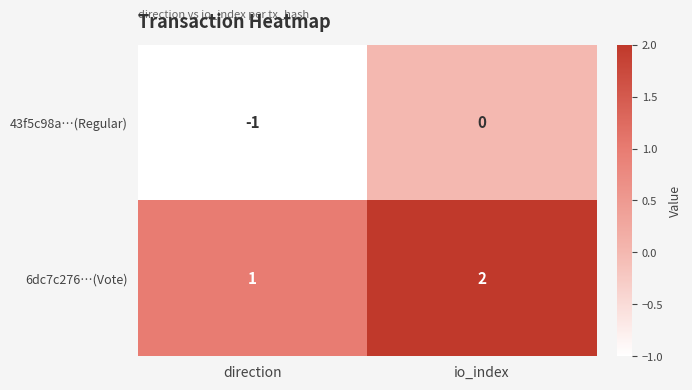

Which series has the largest total across all categories?

6dc7c276…(Vote)